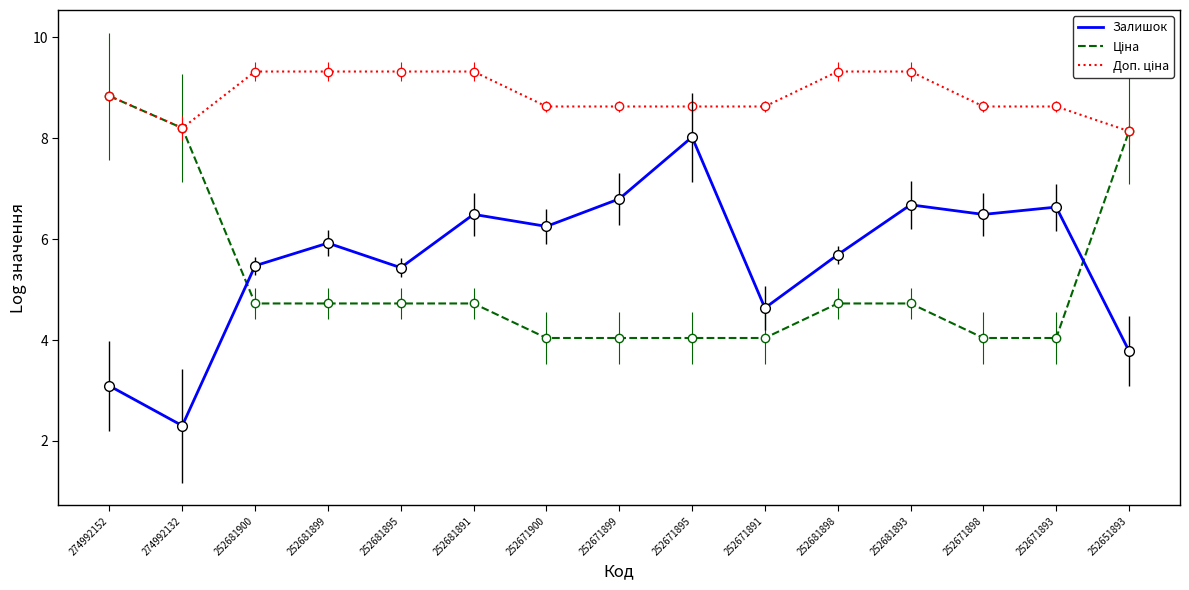

What is the spread (max minus min) of values at 252671898?

4.6